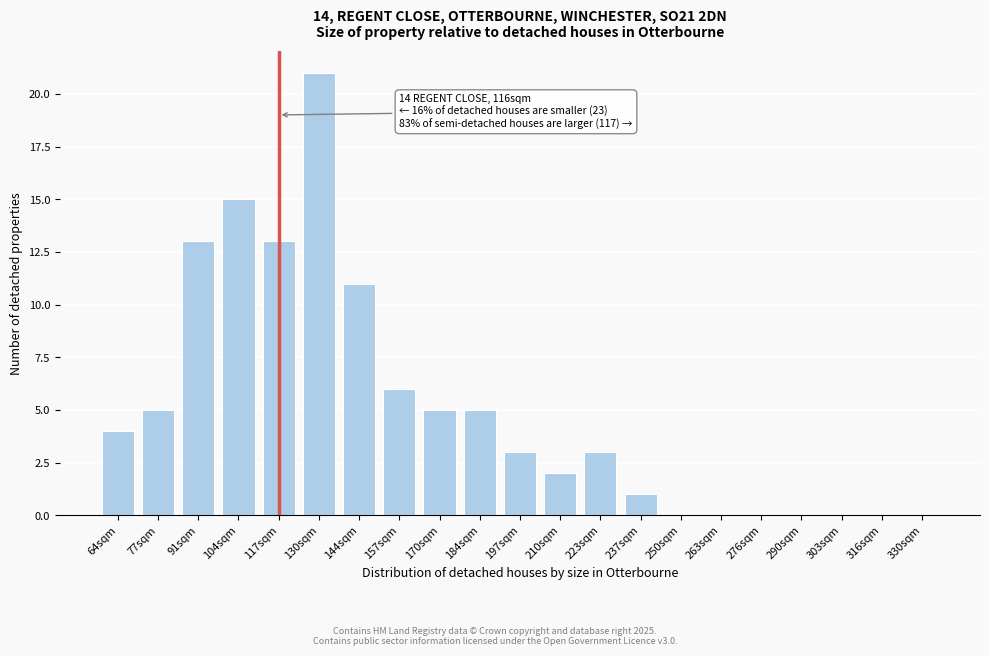

Reading left to right, extract all data points from this chart.

64sqm=4	77sqm=5	91sqm=13	104sqm=15	117sqm=13	130sqm=21	144sqm=11	157sqm=6	170sqm=5	184sqm=5	197sqm=3	210sqm=2	223sqm=3	237sqm=1	250sqm=0	263sqm=0	276sqm=0	290sqm=0	303sqm=0	316sqm=0	330sqm=0